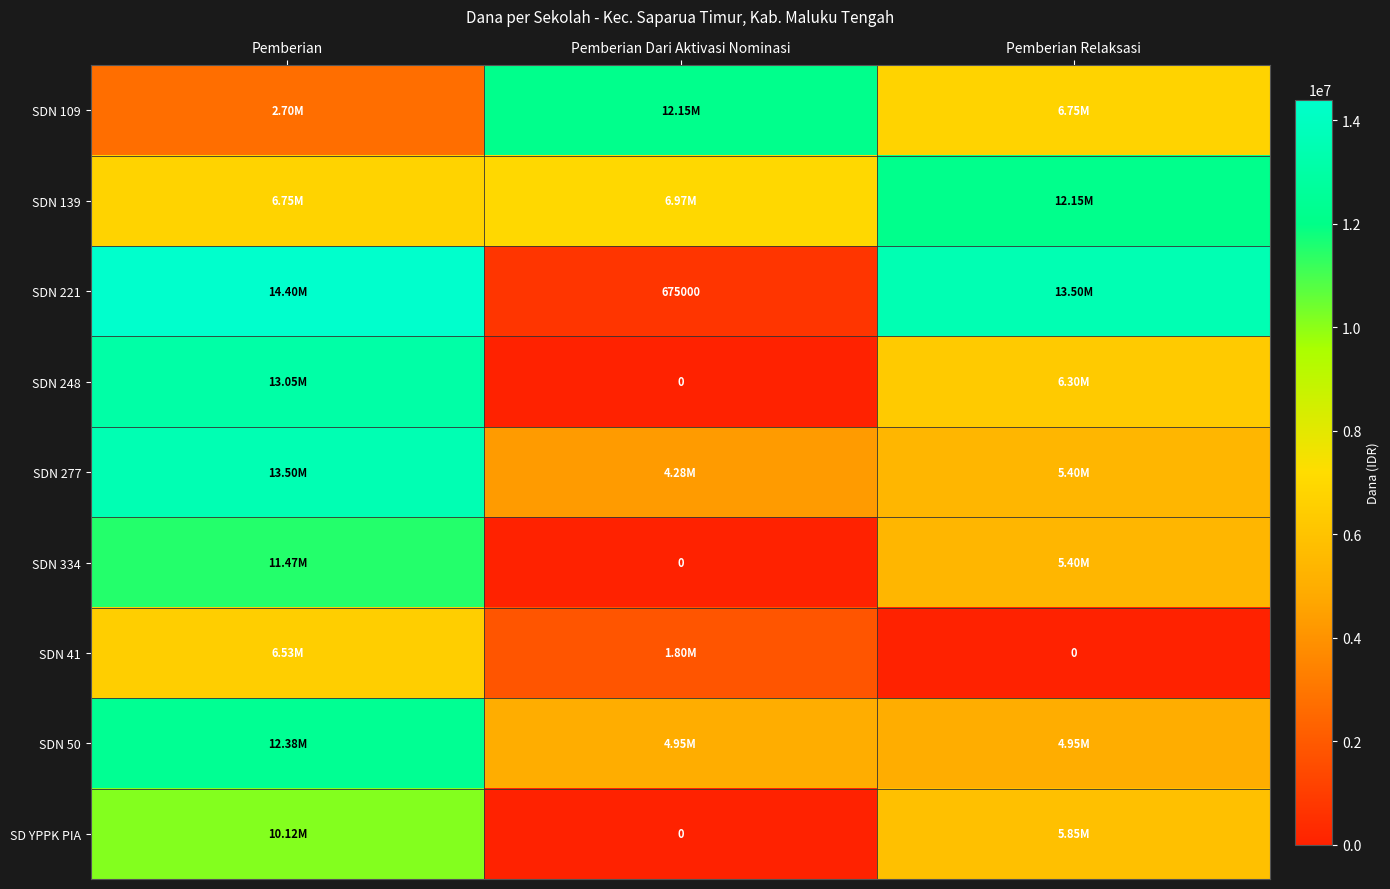

Is the value of SD YPPK PIA at Pemberian Dari Aktivasi Nominasi greater than the value of SDN 221 at Pemberian Dari Aktivasi Nominasi?

No